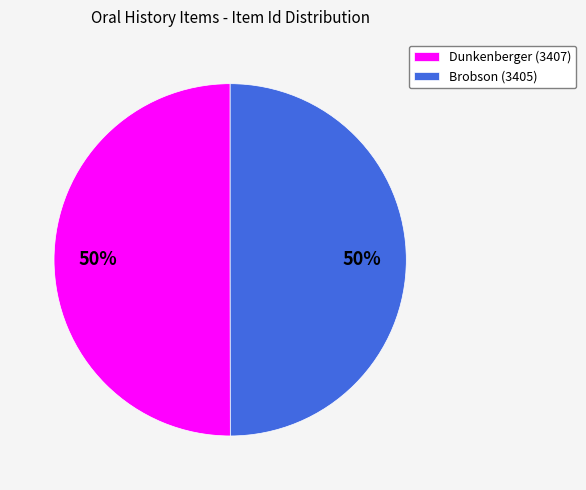

Is it true that Brobson (3405) is 50% of the pie?

True